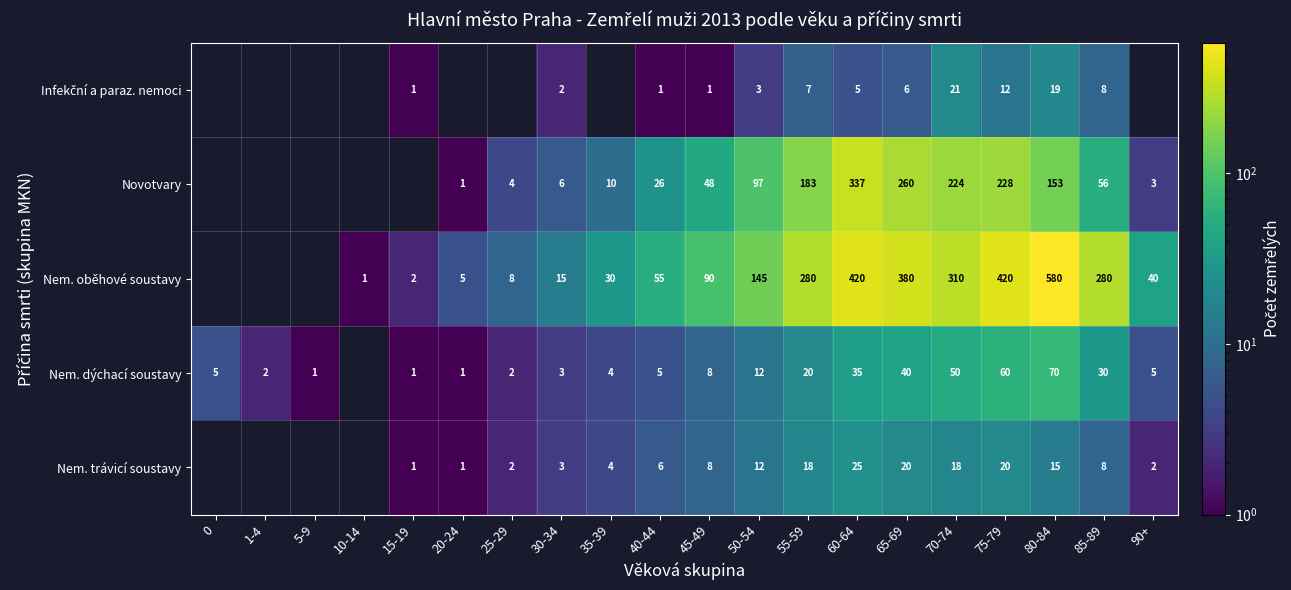

Is it true that Nem. trávicí soustavy equals 18 at 55-59?

True